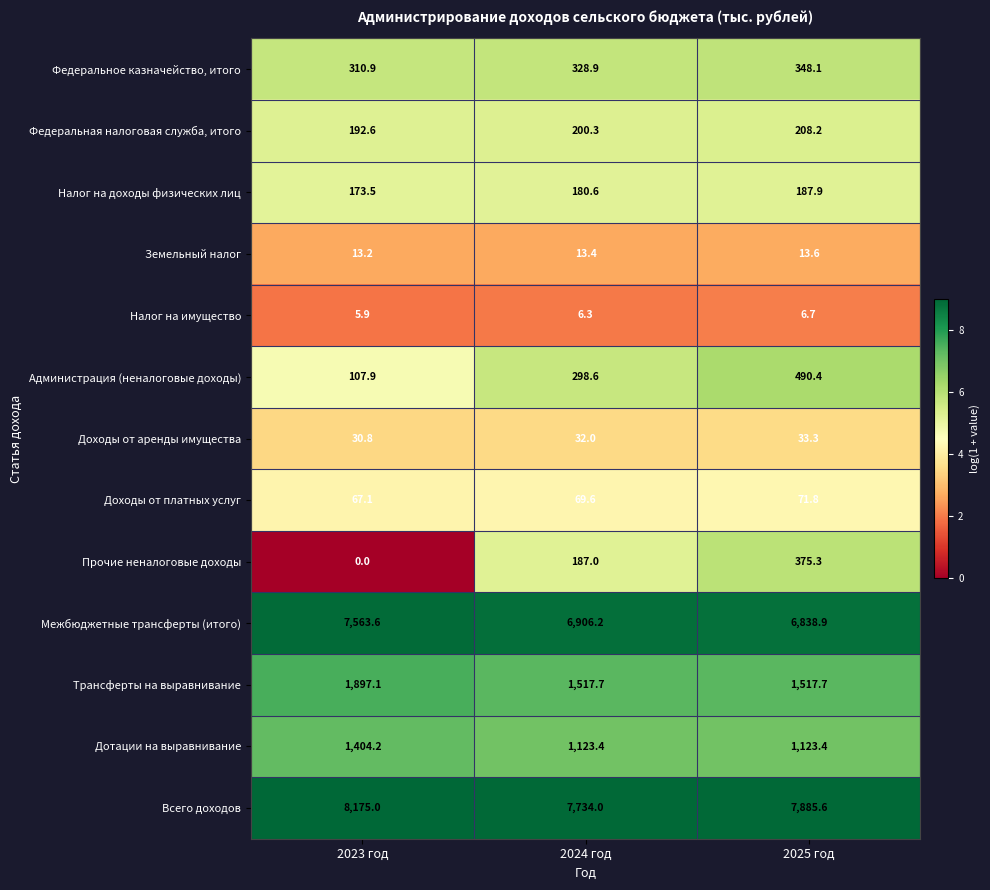

True or false: Федеральное казначейство, итого has a value of 328.9 at 2024 год.

True